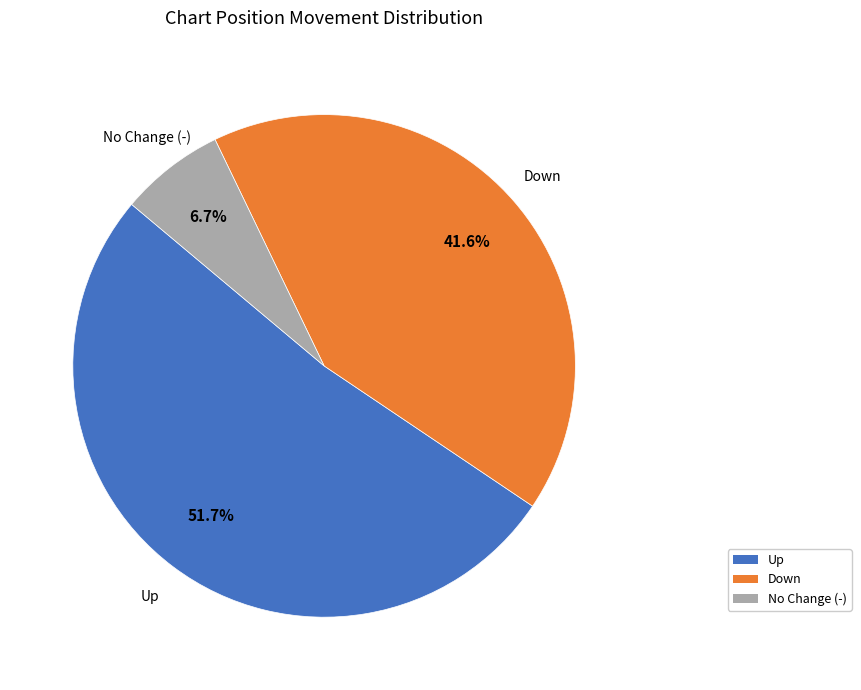

What is the total percentage of Down and No Change (-)?

48.3%